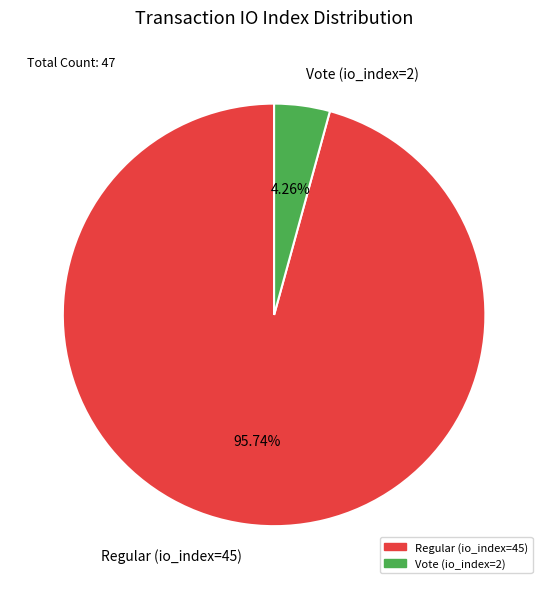

Which slice is the largest?

Regular (io_index=45)